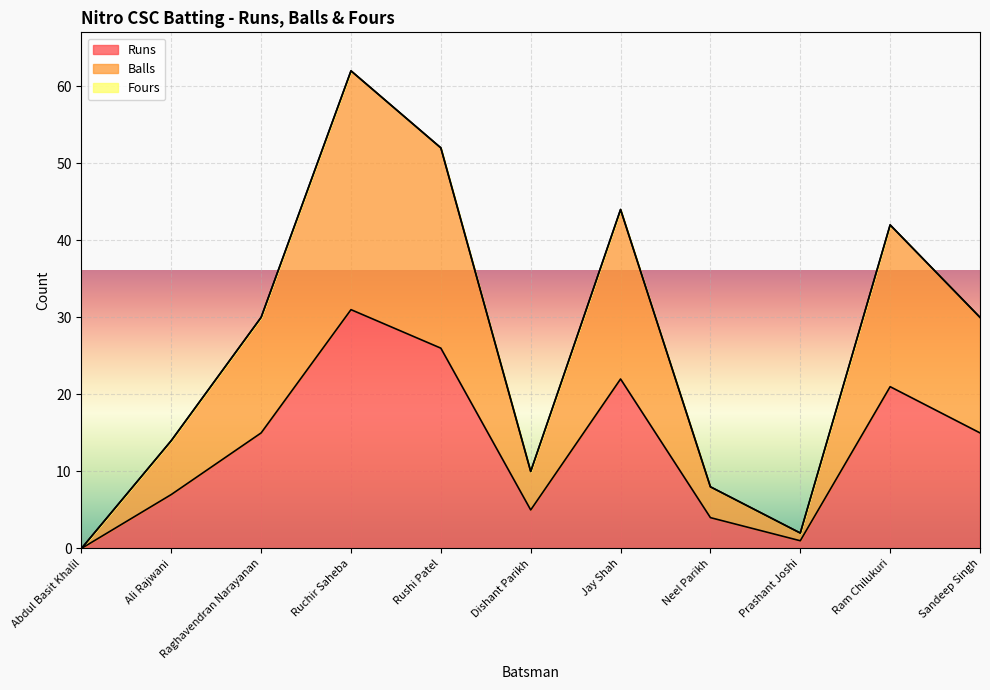

True or false: Runs and Balls intersect in this chart.

False